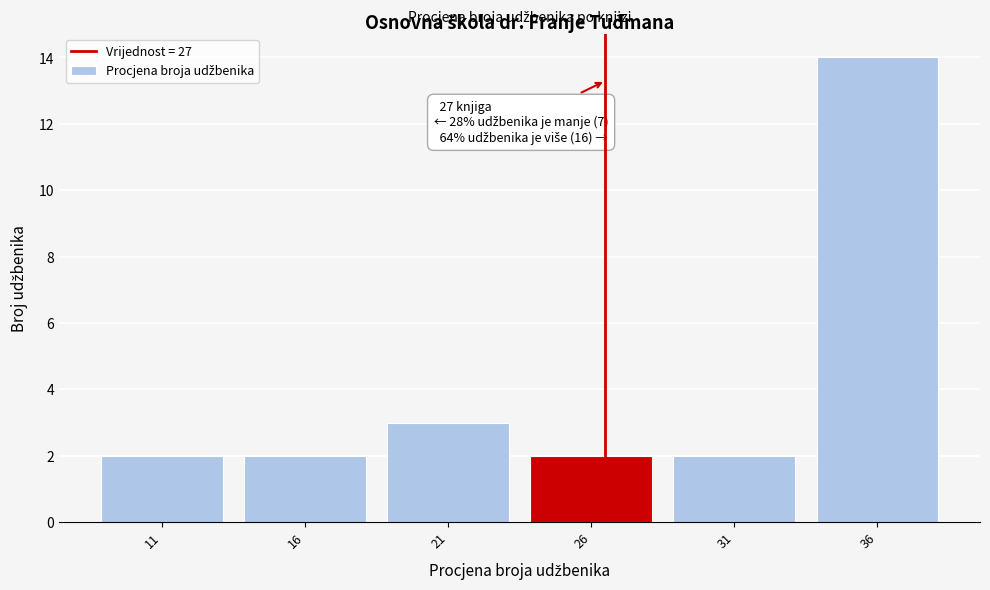

Reading right to left, transcribe all the data shown in this chart.

36=14	31=2	26=2	21=3	16=2	11=2